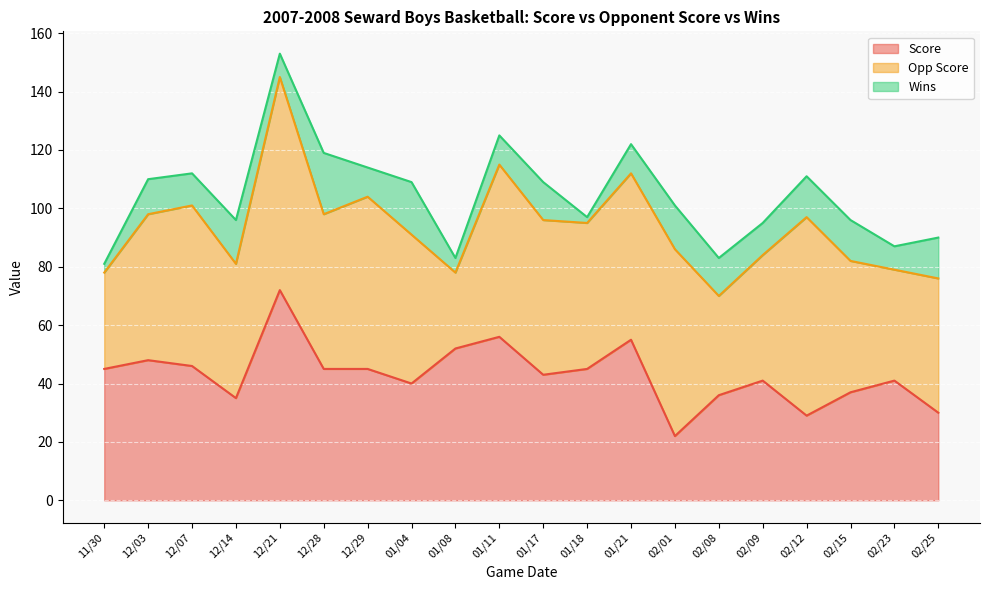

Between 12/21 and 02/08, which series saw the biggest shift?

Opp Score